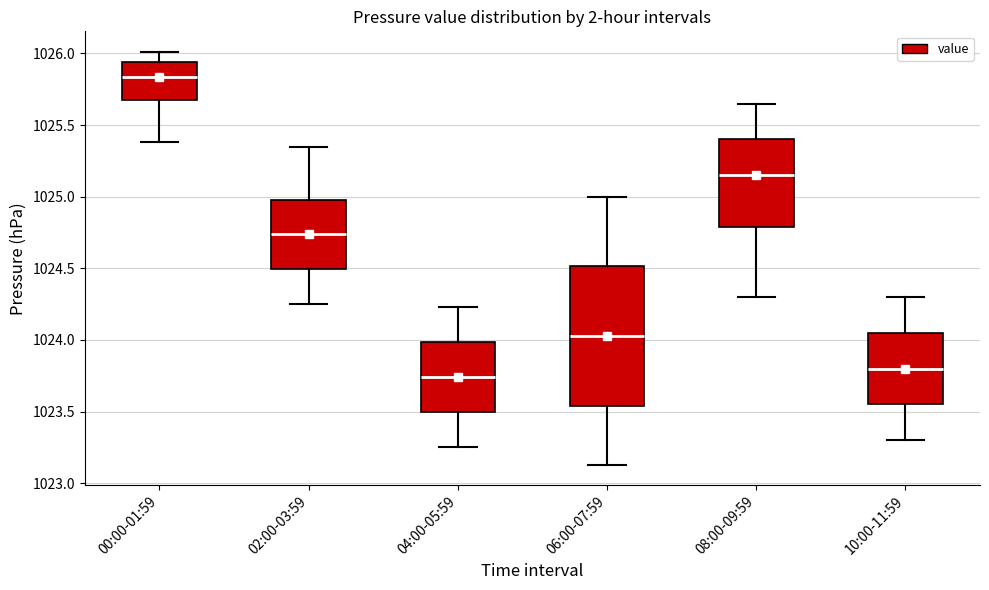

Reading left to right, transcribe this box plot: for each box, give where its median line is, the range the box spans, and where its two whiskers end, as read against the y-axis. The values are not printed on the chart, so give them approximately, as read against the axis.

00:00-01:59: median 1025.85, box 1025.65 to 1025.95, whiskers 1025.40 to 1026.00
02:00-03:59: median 1024.75, box 1024.50 to 1025.00, whiskers 1024.25 to 1025.35
04:00-05:59: median 1023.75, box 1023.50 to 1024.00, whiskers 1023.25 to 1024.25
06:00-07:59: median 1024.05, box 1023.55 to 1024.50, whiskers 1023.15 to 1025.00
08:00-09:59: median 1025.15, box 1024.80 to 1025.40, whiskers 1024.30 to 1025.65
10:00-11:59: median 1023.80, box 1023.55 to 1024.05, whiskers 1023.30 to 1024.30